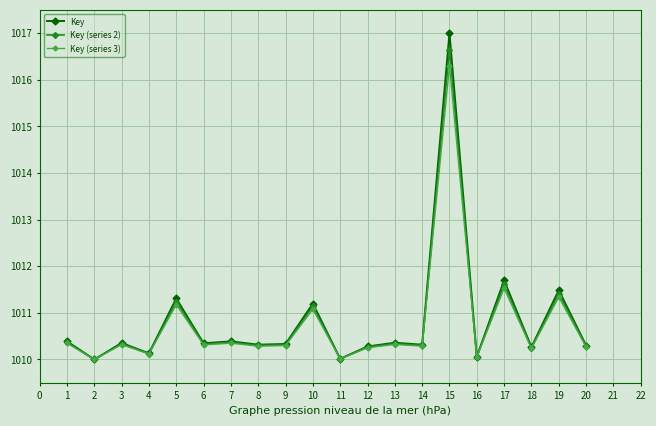

What is the value of the Key (series 2) point at the 2nd from the left?

1010.0